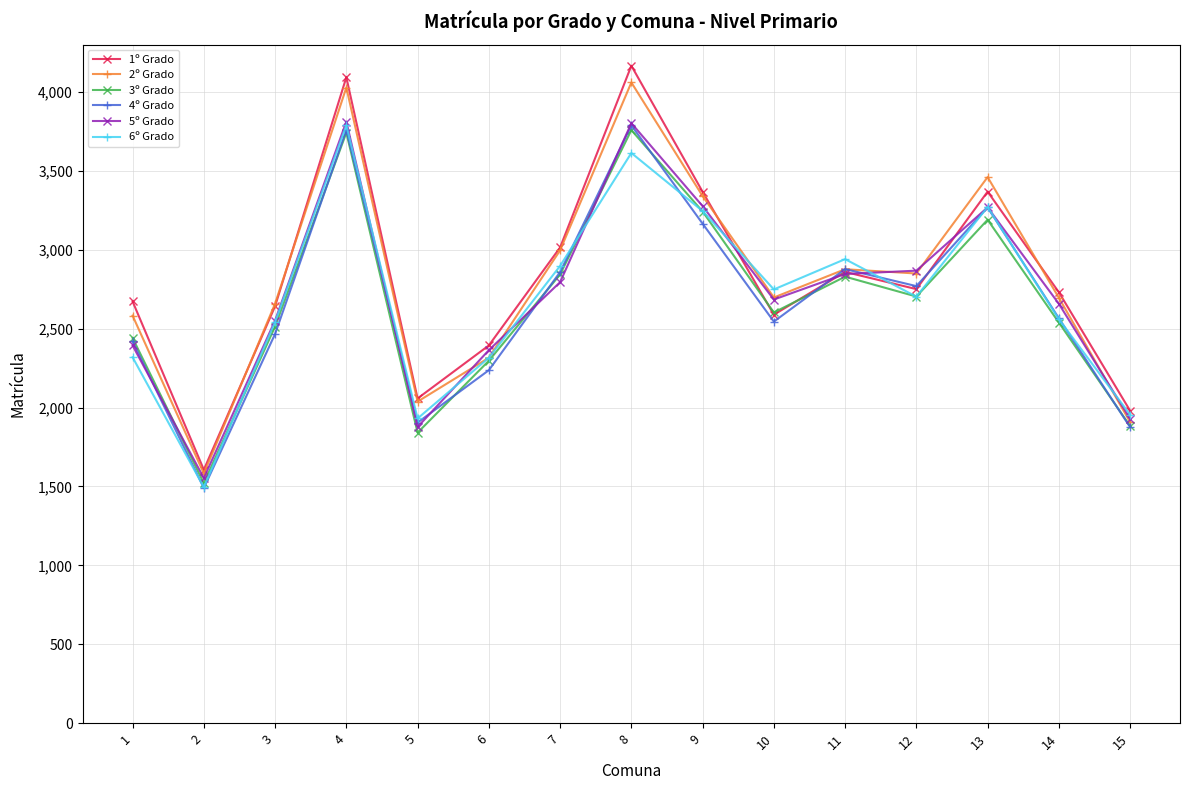

What is the smallest value displayed?

1490